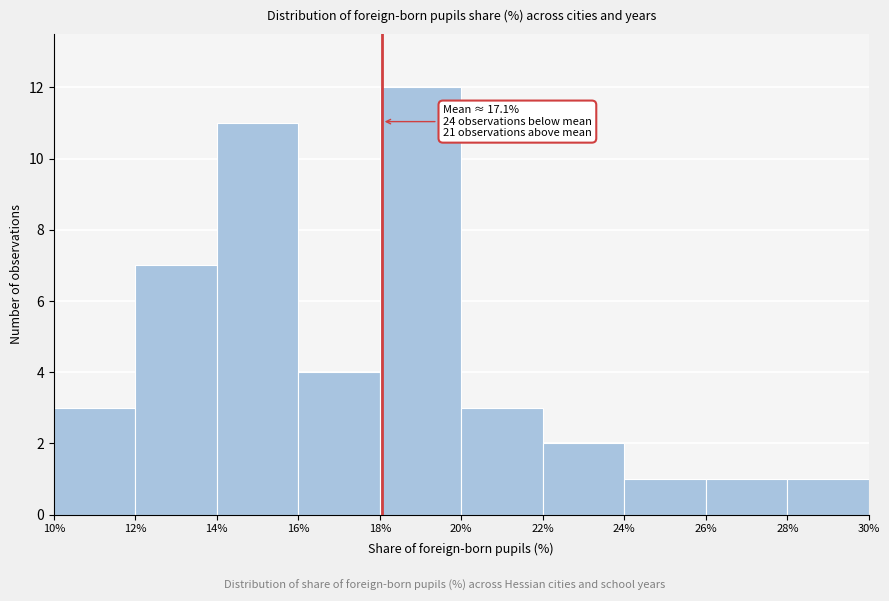

Over which range of the x-axis is the bar tallest?

18% to 20%